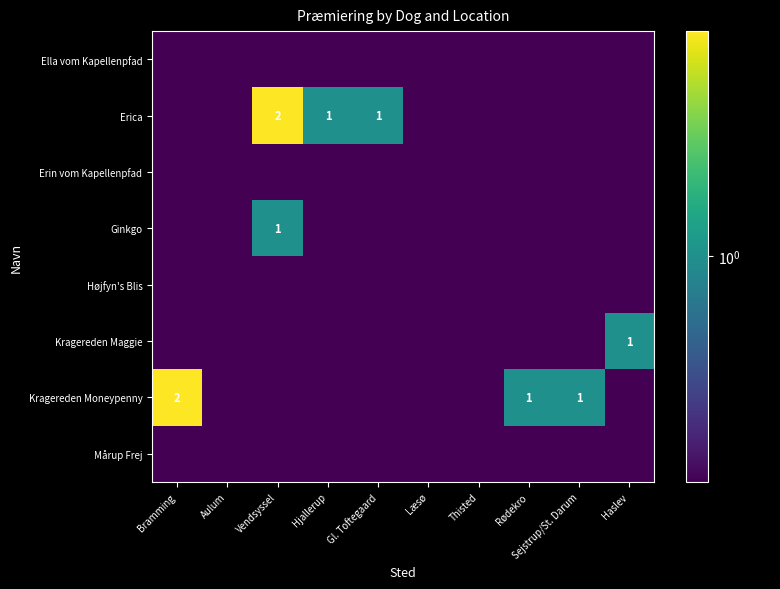

The value of Erica at Vendsyssel is 2.0. True or false?

True